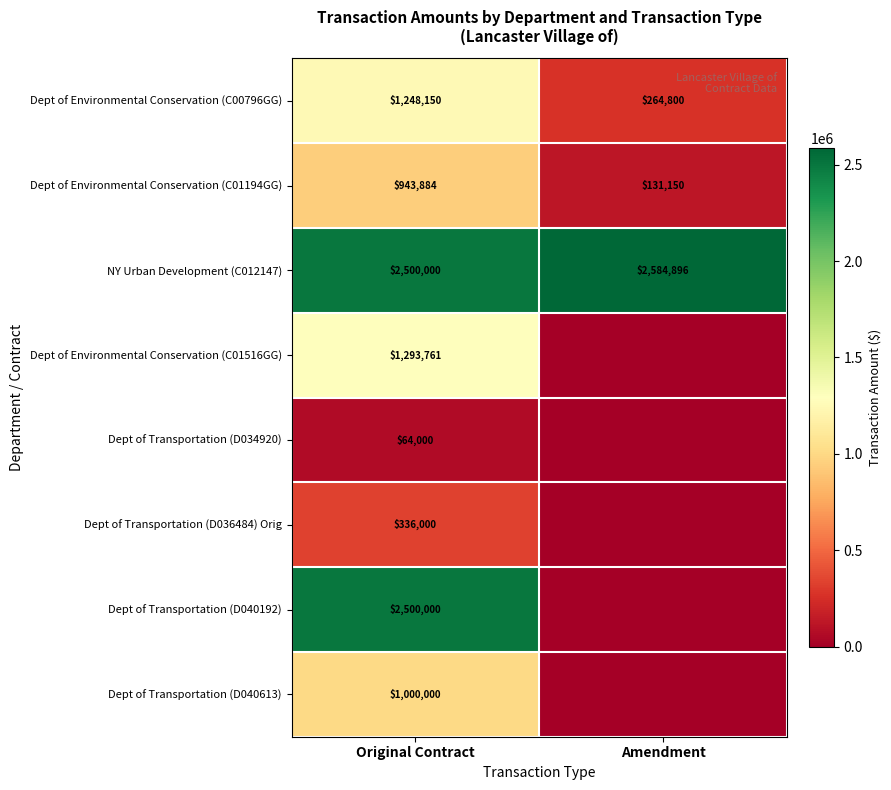

How many values in the NY Urban Development (C012147) series are below 2584896?

1